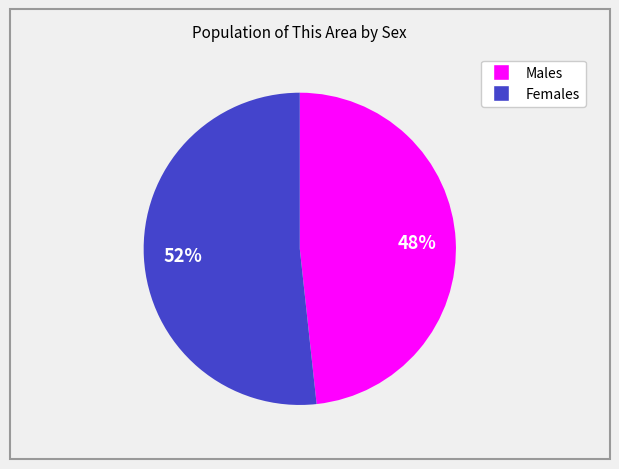

Is there a majority slice in this chart?

Yes